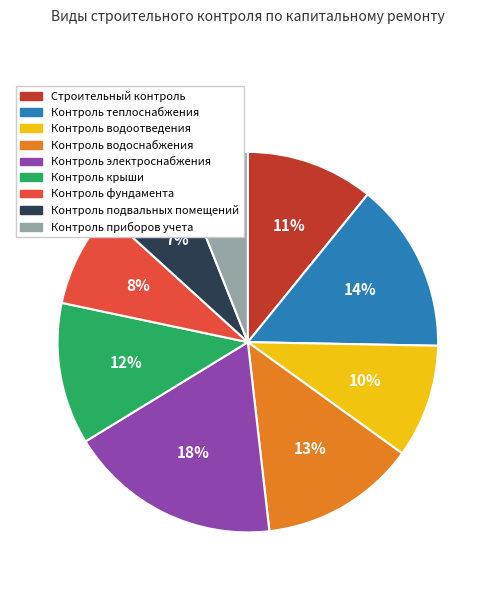

To the nearest percent, what is the difference between the largest and smallest slice percentages?

12%